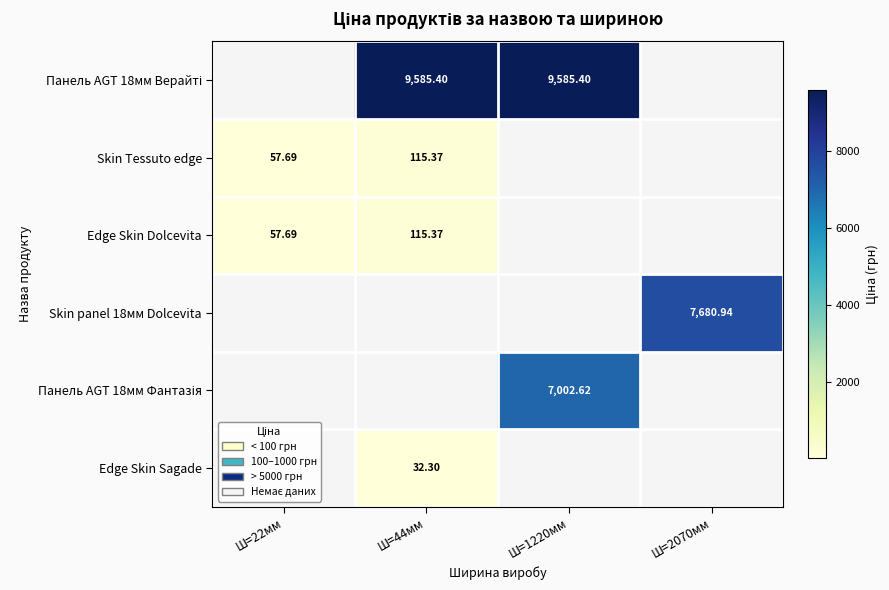

Which series has the widest spread of values?

Skin Tessuto edge